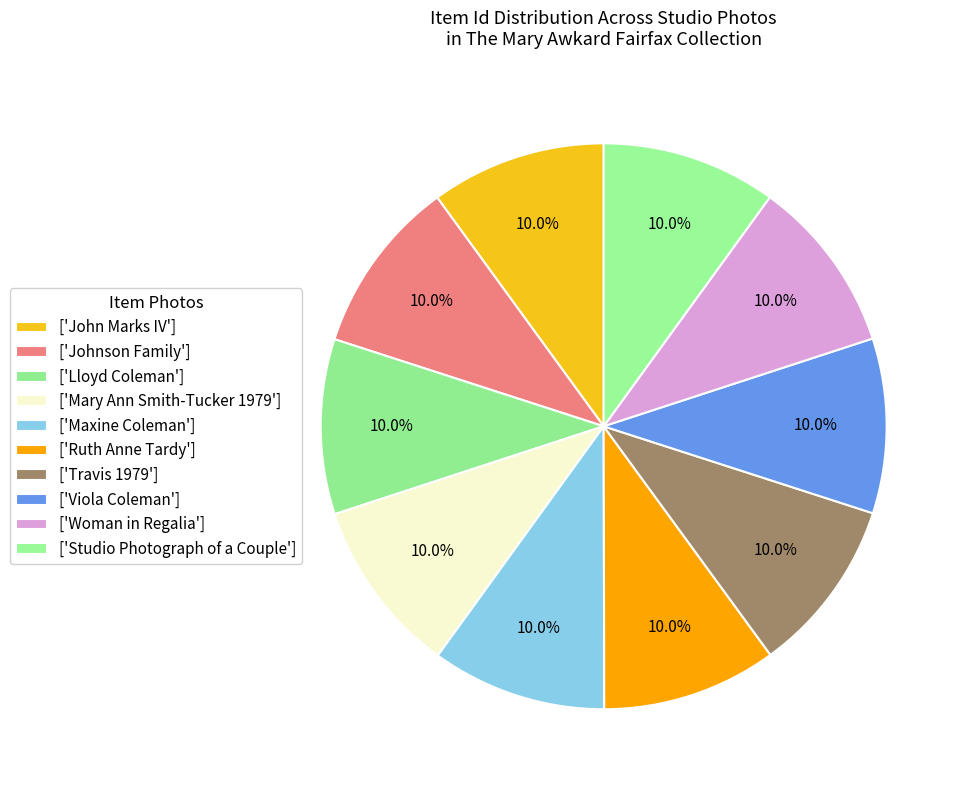

To the nearest percent, what is the average slice percentage?

10%